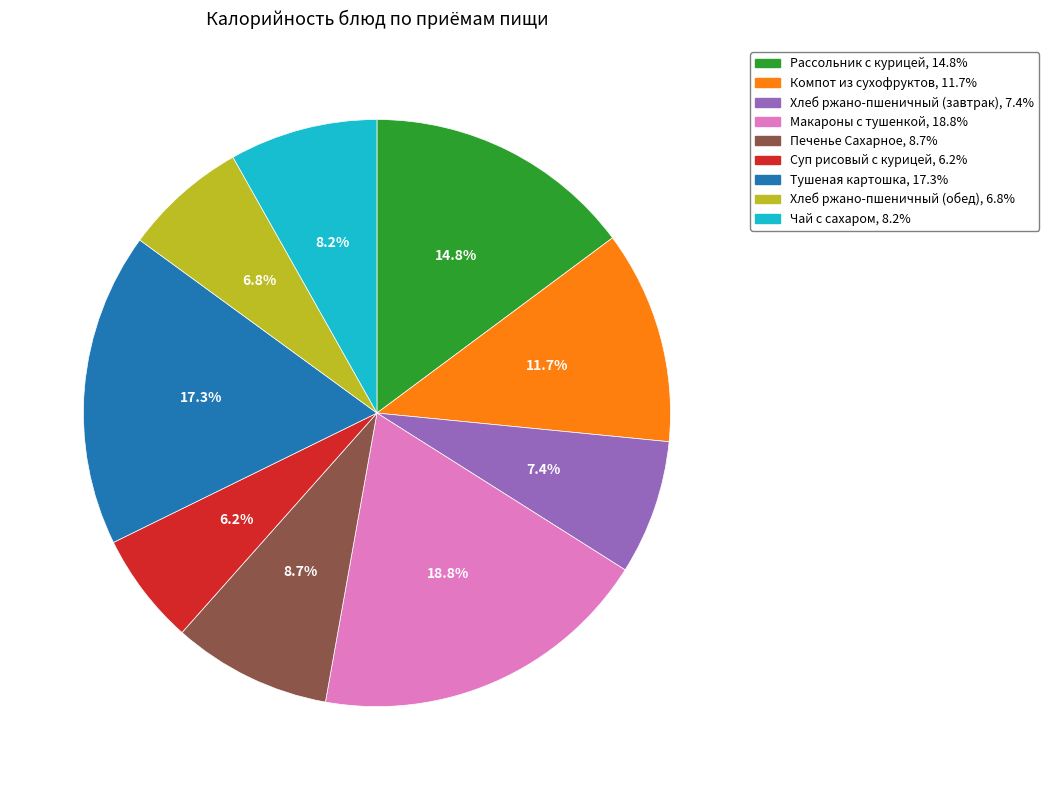

Is the sum of Хлеб ржано-пшеничный (завтрак) and Макароны с тушенкой greater than half?

No